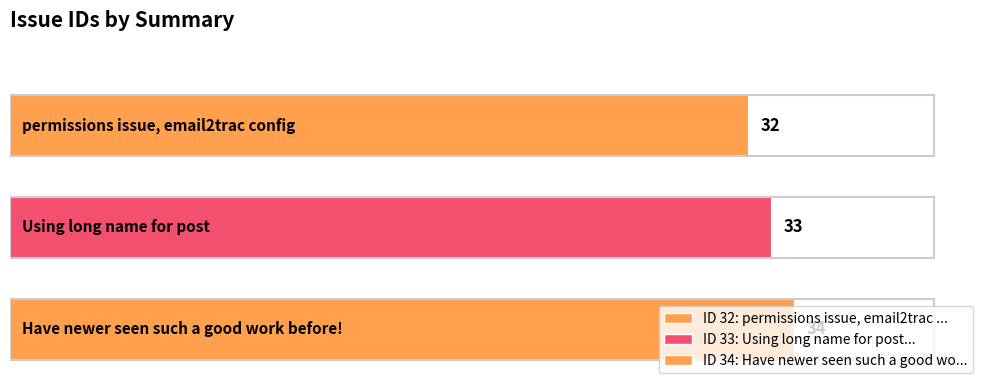

At which label is the value closest to 33?

Using long name for post